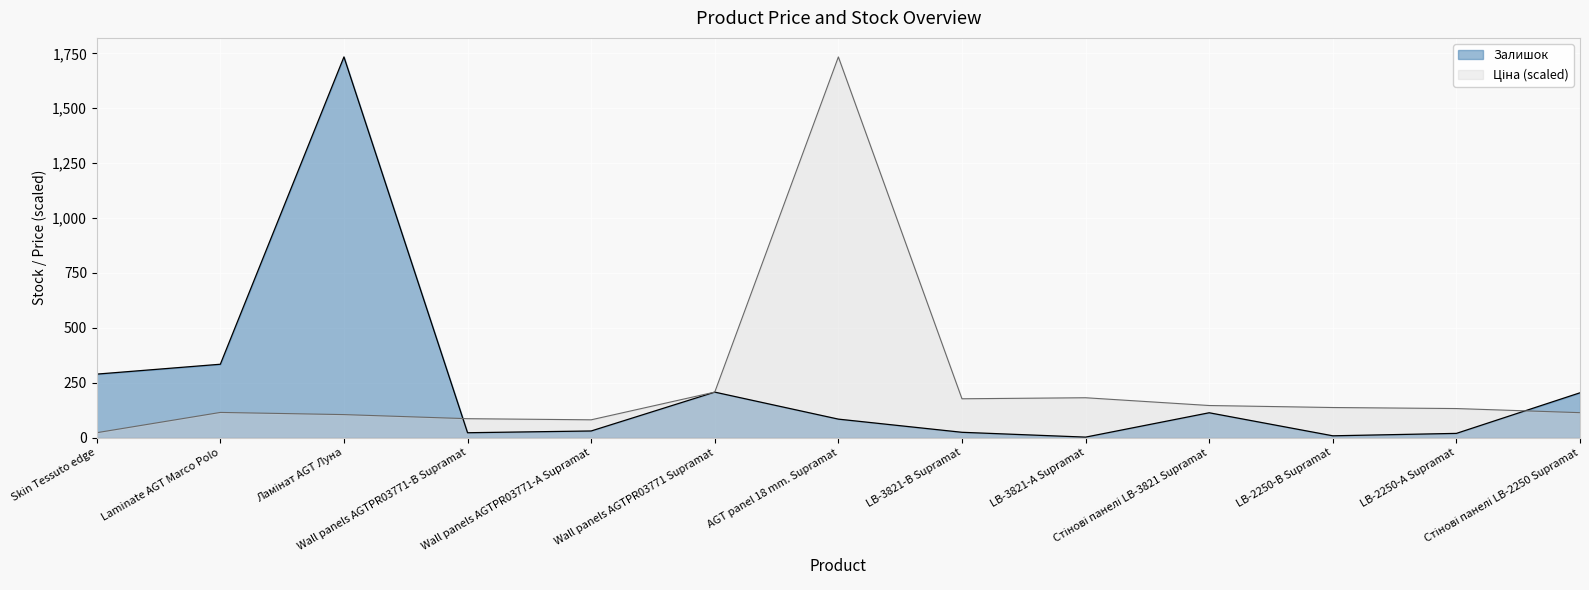

How many lines are shown in the chart?

2